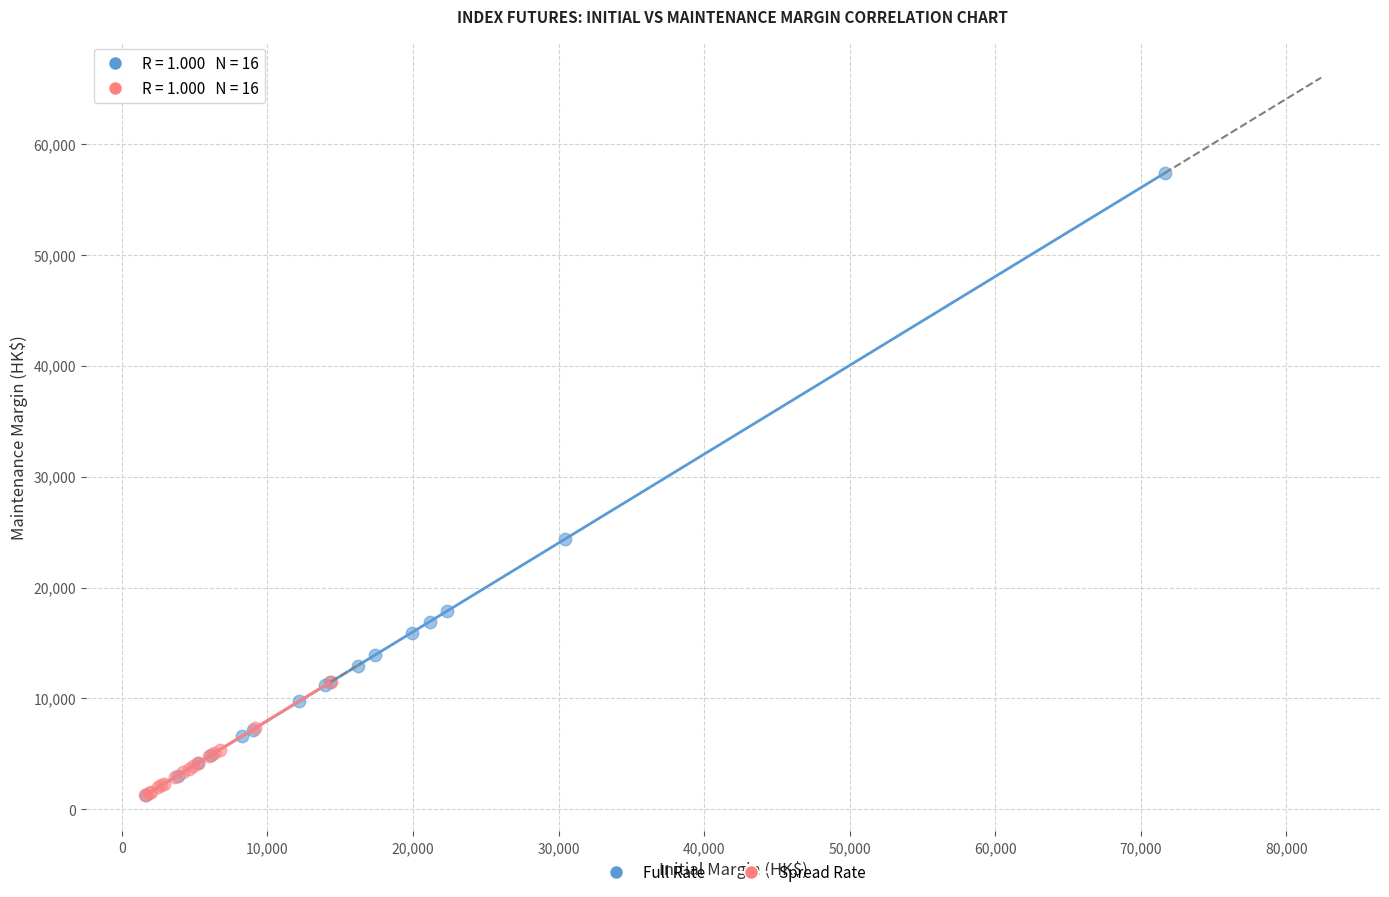

Which series has the widest spread of Y values?

Full Rate